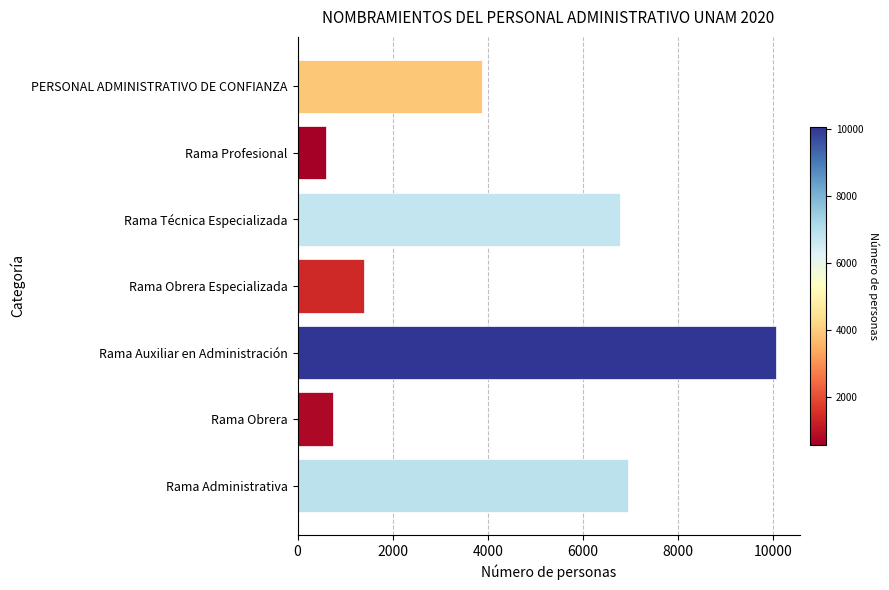

The value at PERSONAL ADMINISTRATIVO DE CONFIANZA is 850. True or false?

False